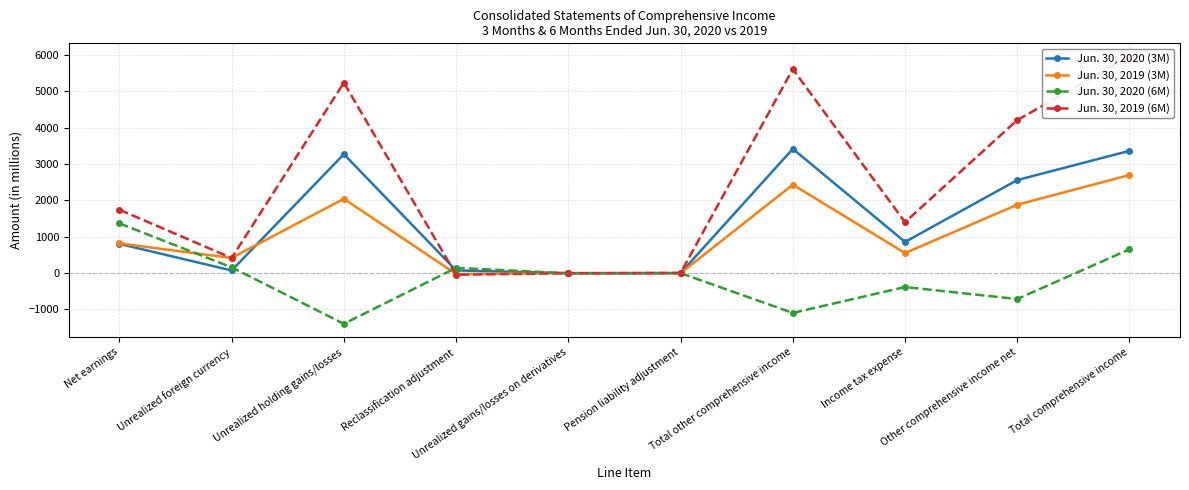

How many values in Jun. 30, 2019 (6M) are above zero?

8